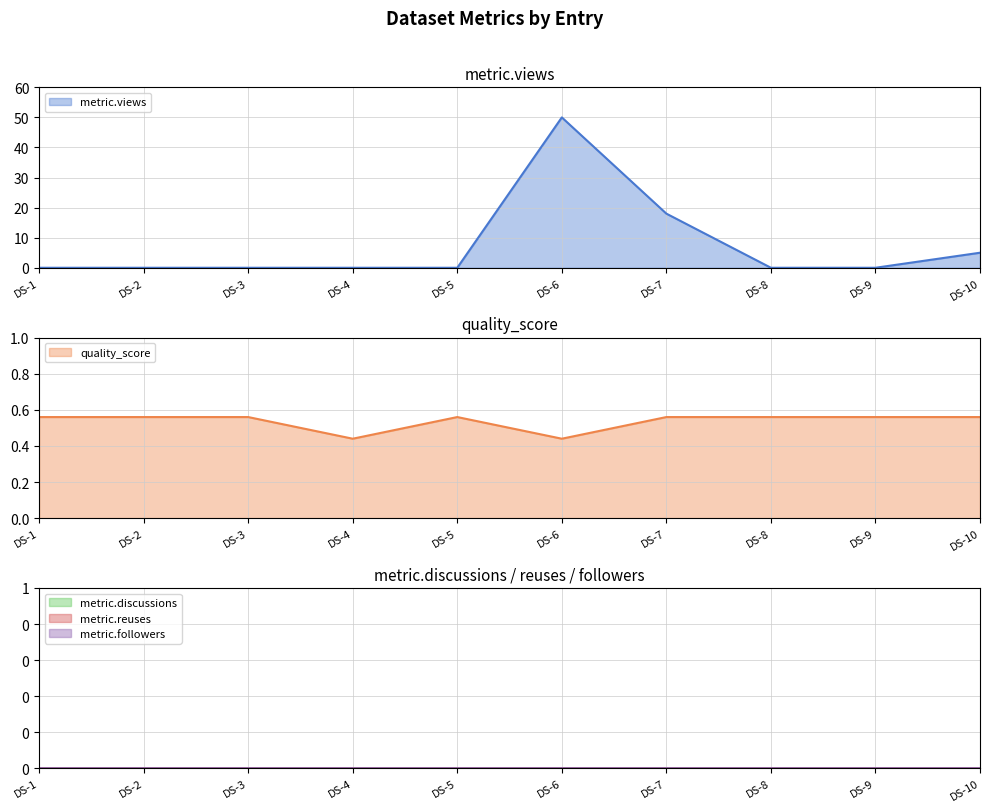

What is the difference between the highest and lowest values at 2?

0.6